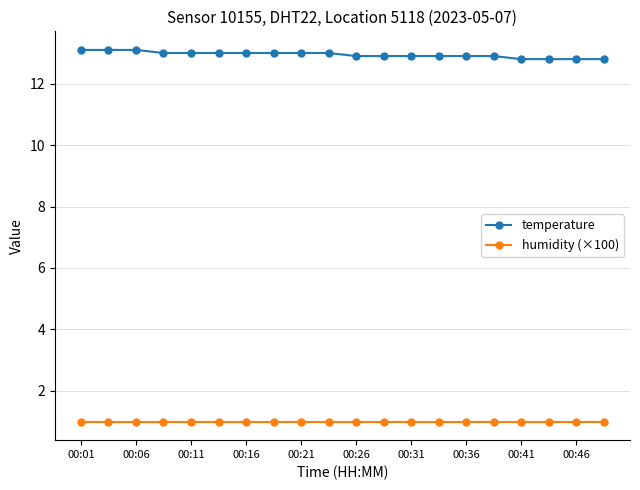

At how many categories does at least one series exceed 8?

20